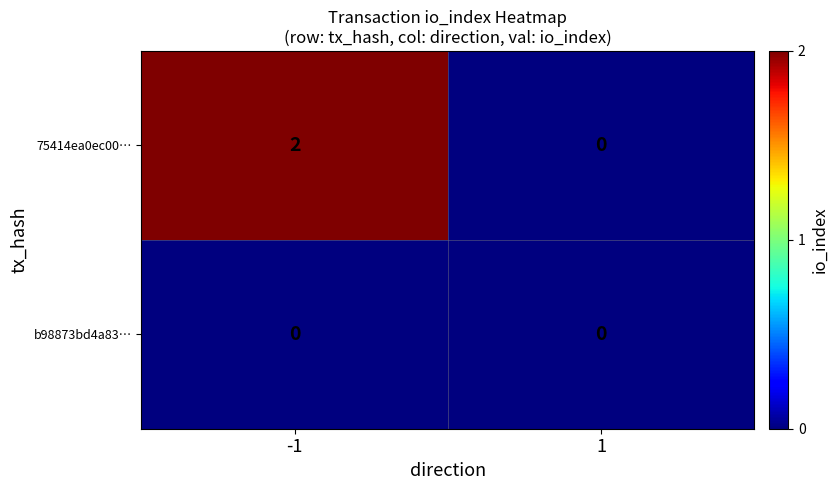

True or false: 75414ea0ec00… has a value of 0 at 1.

True